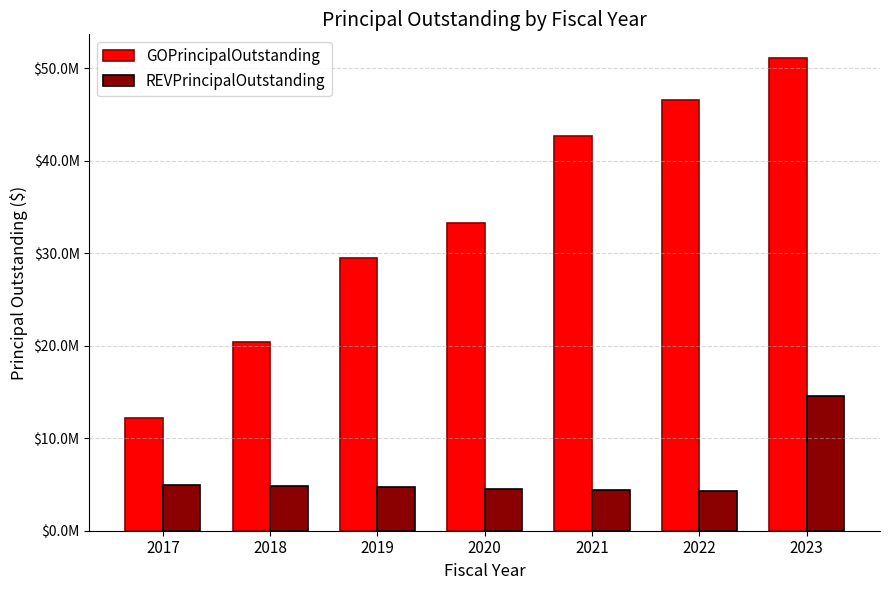

What is the difference between the maximum and minimum values in the GOPrincipalOutstanding series?

38970000